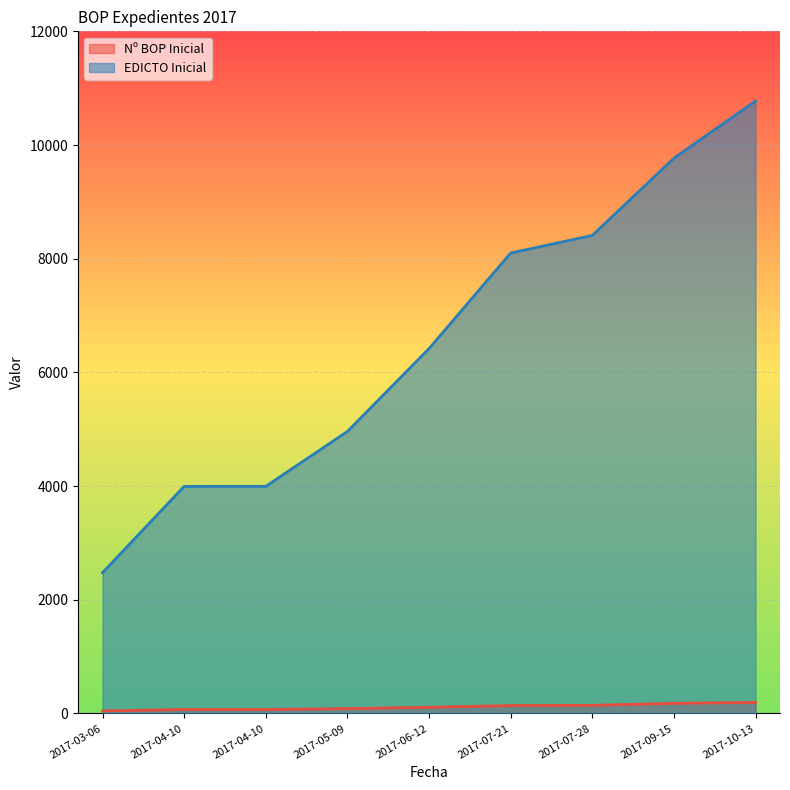

What is the average value of the Nº BOP Inicial series?

115